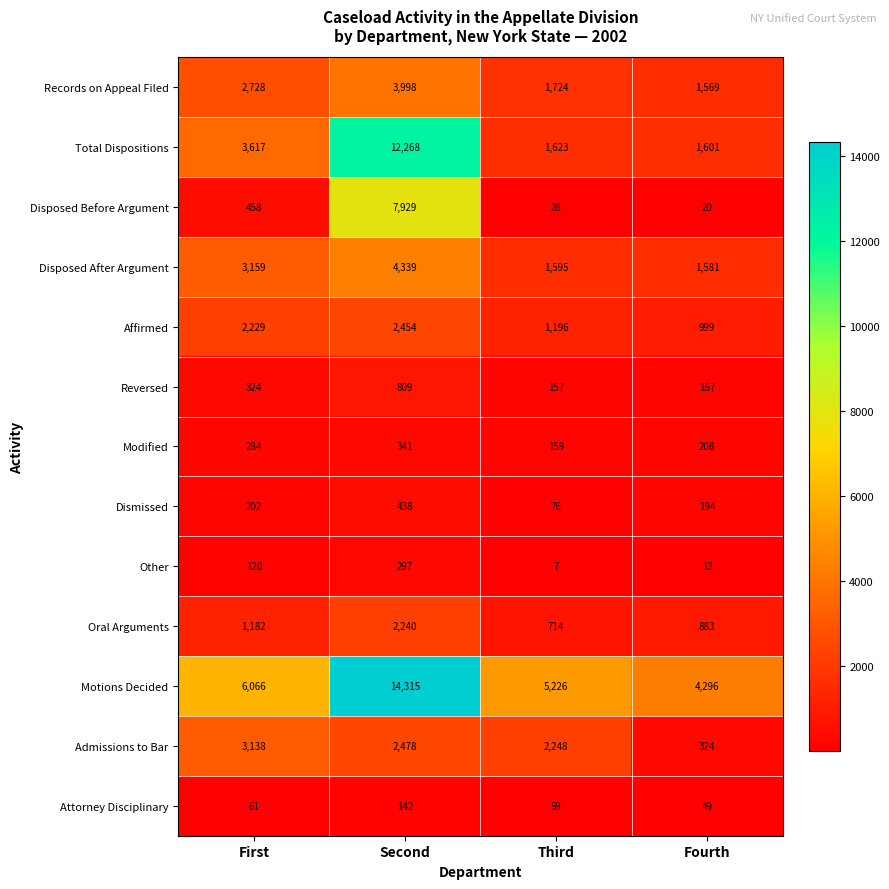

What is the difference between the highest and lowest values at Third?

5219